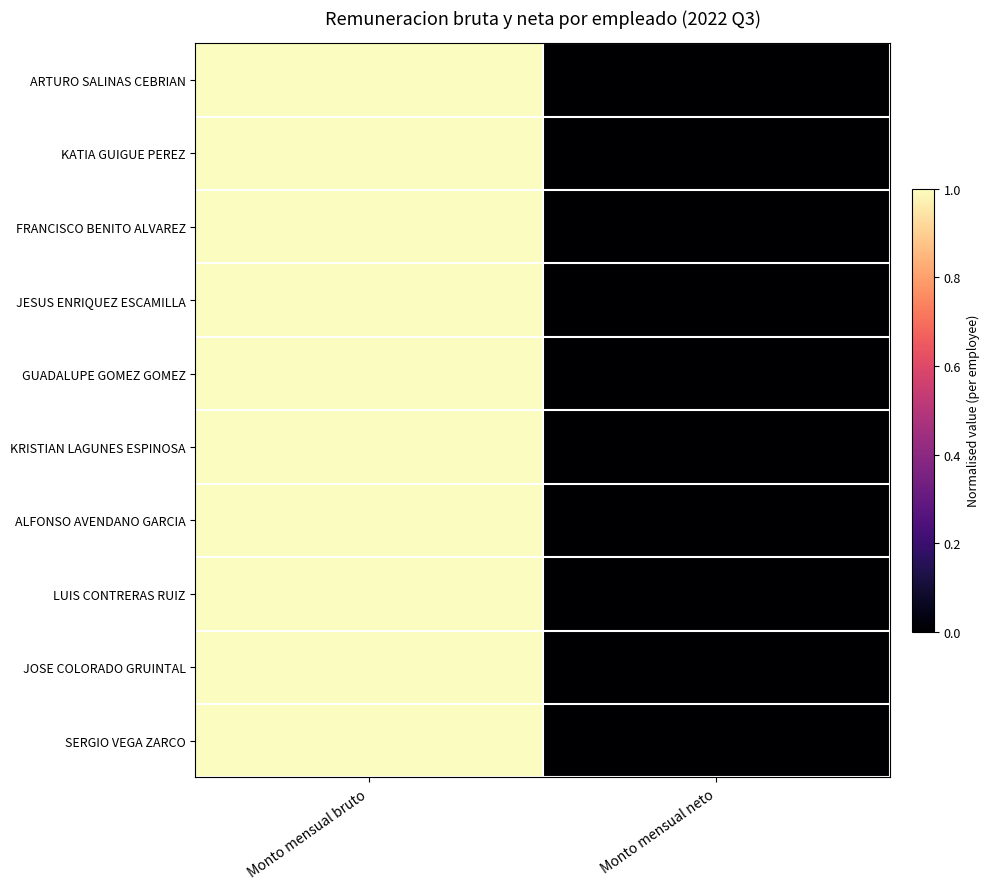

Reading right to left, transcribe all the data shown in this chart.

ARTURO SALINAS CEBRIAN: Monto mensual neto=0	Monto mensual bruto=1
KATIA GUIGUE PEREZ: Monto mensual neto=0	Monto mensual bruto=1
FRANCISCO BENITO ALVAREZ: Monto mensual neto=0	Monto mensual bruto=1
JESUS ENRIQUEZ ESCAMILLA: Monto mensual neto=0	Monto mensual bruto=1
GUADALUPE GOMEZ GOMEZ: Monto mensual neto=0	Monto mensual bruto=1
KRISTIAN LAGUNES ESPINOSA: Monto mensual neto=0	Monto mensual bruto=1
ALFONSO AVENDANO GARCIA: Monto mensual neto=0	Monto mensual bruto=1
LUIS CONTRERAS RUIZ: Monto mensual neto=0	Monto mensual bruto=1
JOSE COLORADO GRUINTAL: Monto mensual neto=0	Monto mensual bruto=1
SERGIO VEGA ZARCO: Monto mensual neto=0	Monto mensual bruto=1